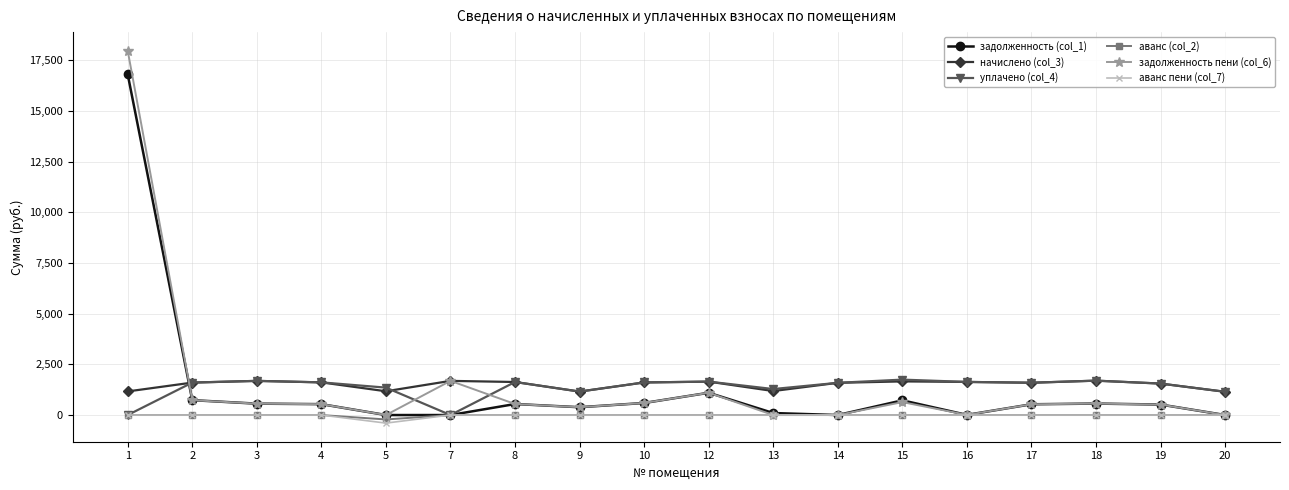

What is the total value across all series at 8?

4345.8